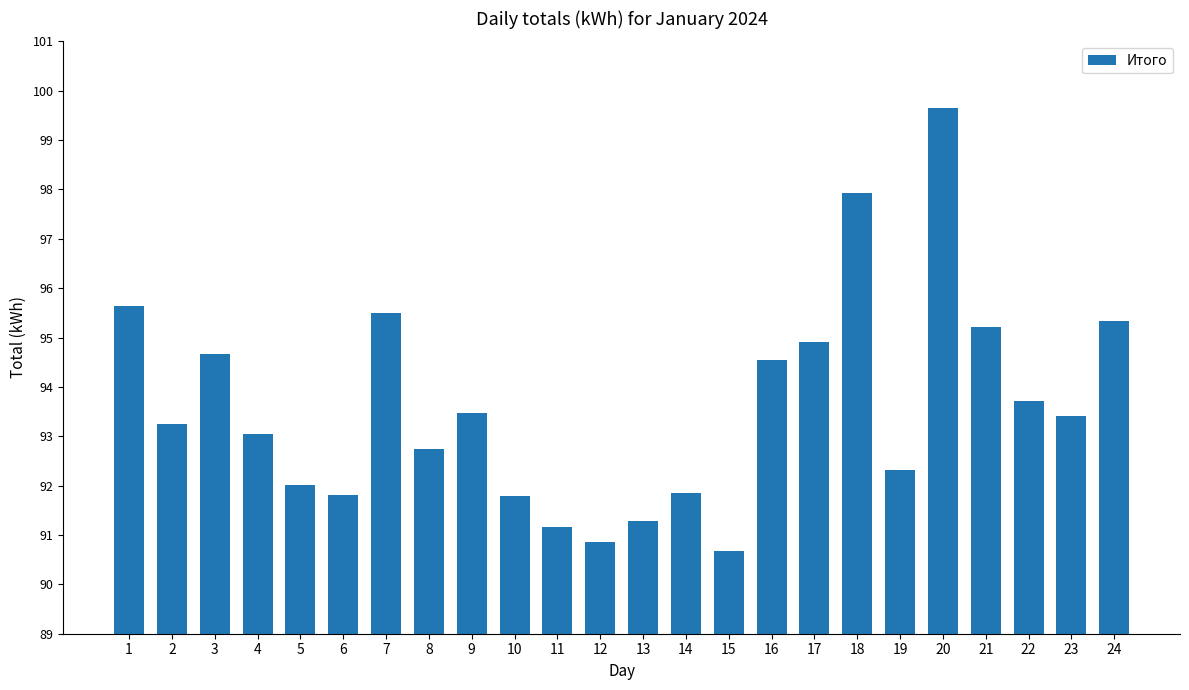

What is the difference between the values at 7 and 10?

3.7